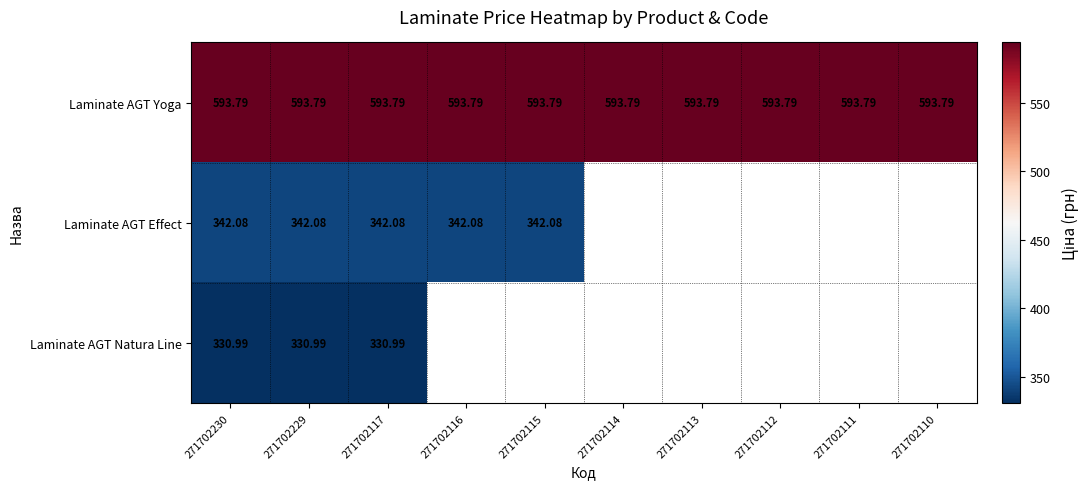

Rank the series at 271702229 from lowest to highest value.

Laminate AGT Natura Line, Laminate AGT Effect, Laminate AGT Yoga